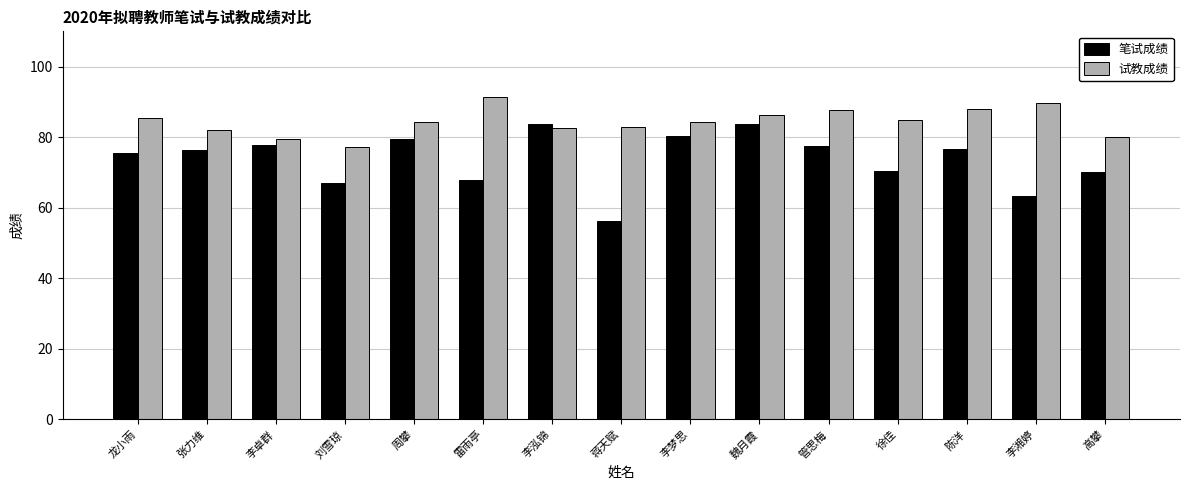

What is the label of the 8th bar from the right?

蒋天赋